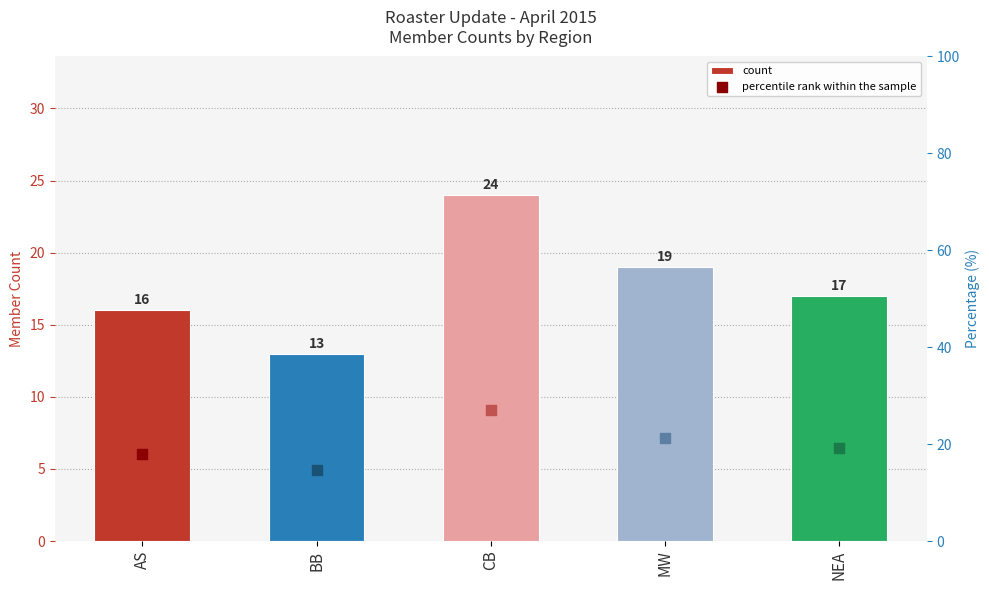

What is the ratio of the value at MW to the value at BB?

1.5